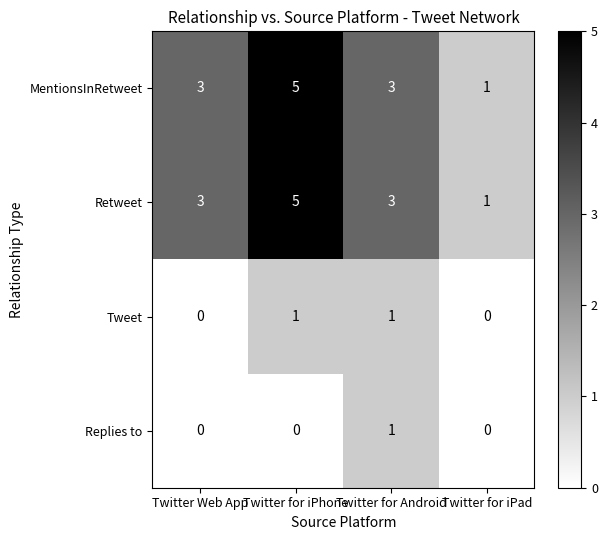

True or false: Retweet has a value of 5 at Twitter for iPhone.

True